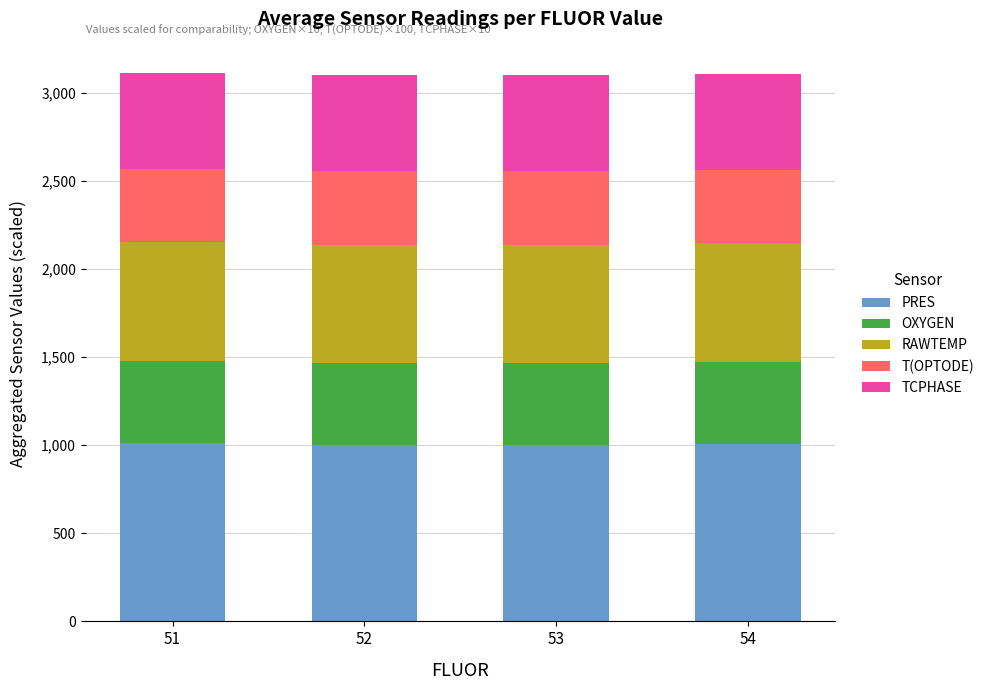

What is the total value across all series at 53?

3102.1